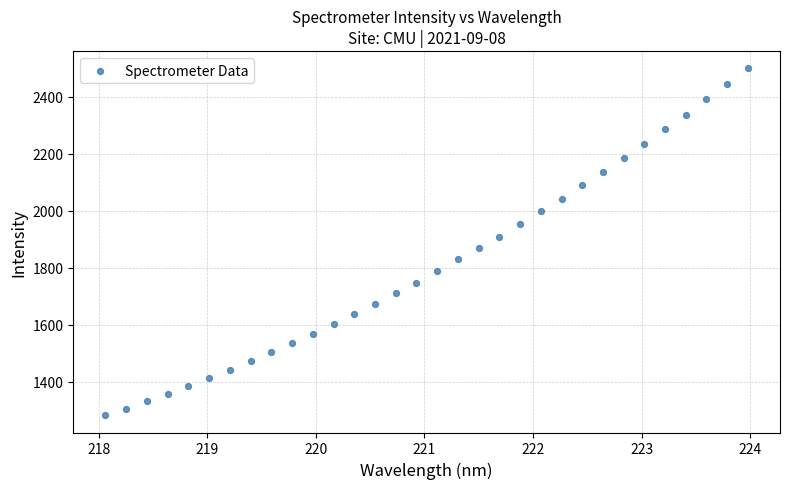

What is the range of X values (max minus min)?

5.9